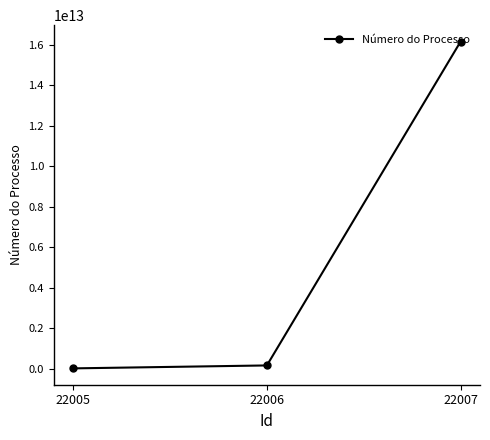

Is it true that the value at 22007 is 25554240991926?

False